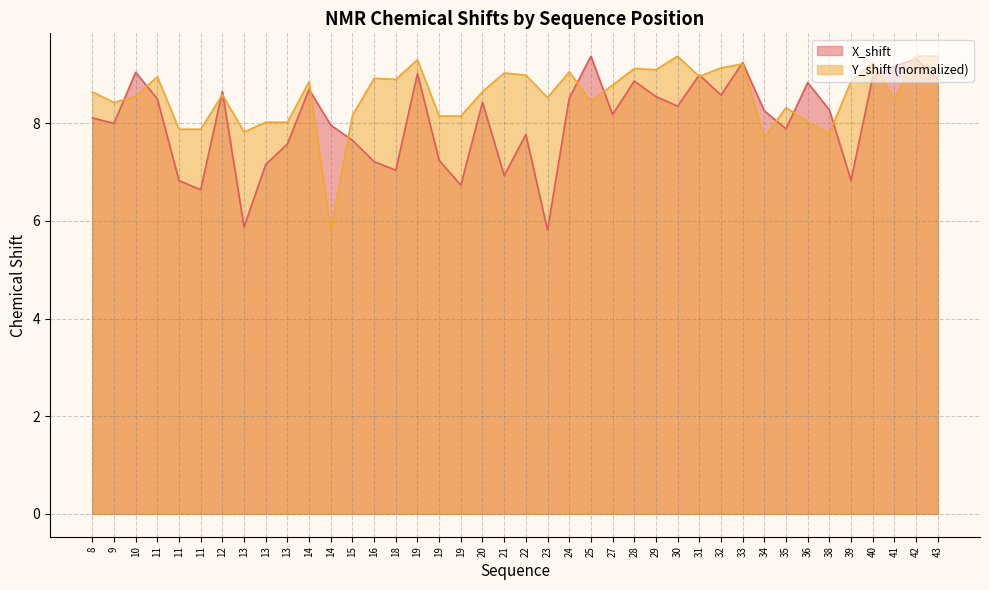

Between 27 and 39, which series saw the biggest shift?

X_shift